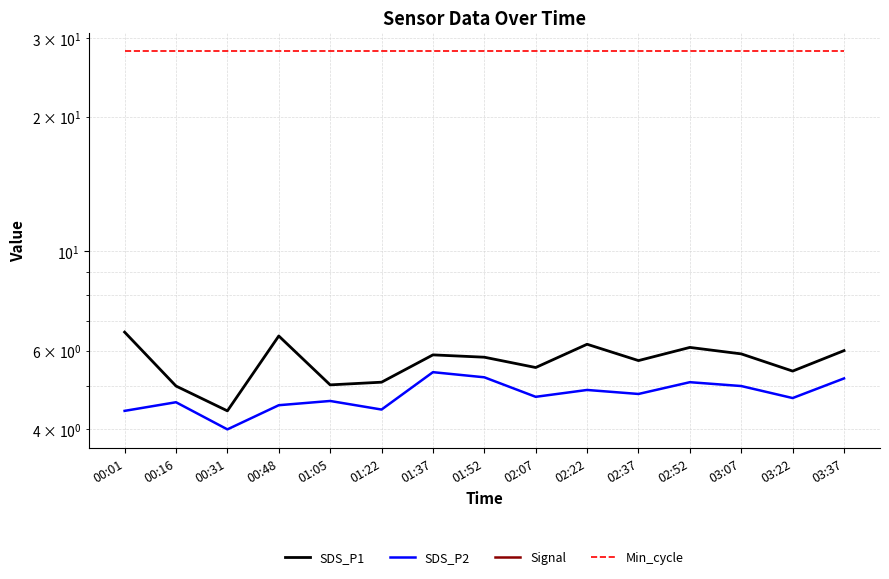

What is the spread (max minus min) of values at 00:48?

111.0